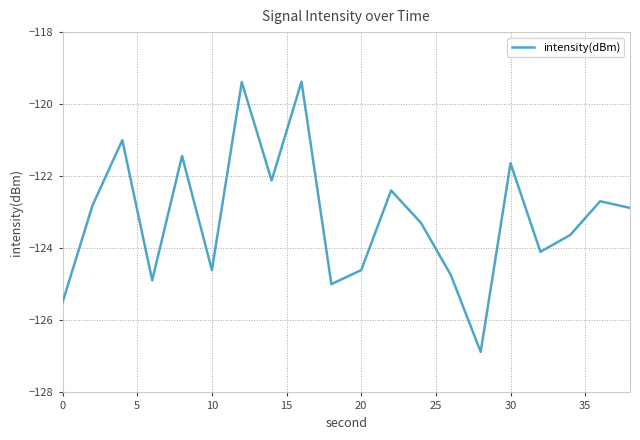

What is the greatest value displayed?

-119.4